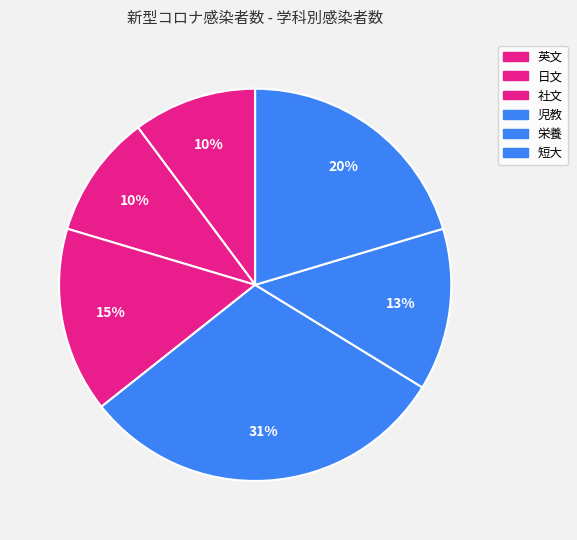

Which category has the smallest portion of the pie?

英文